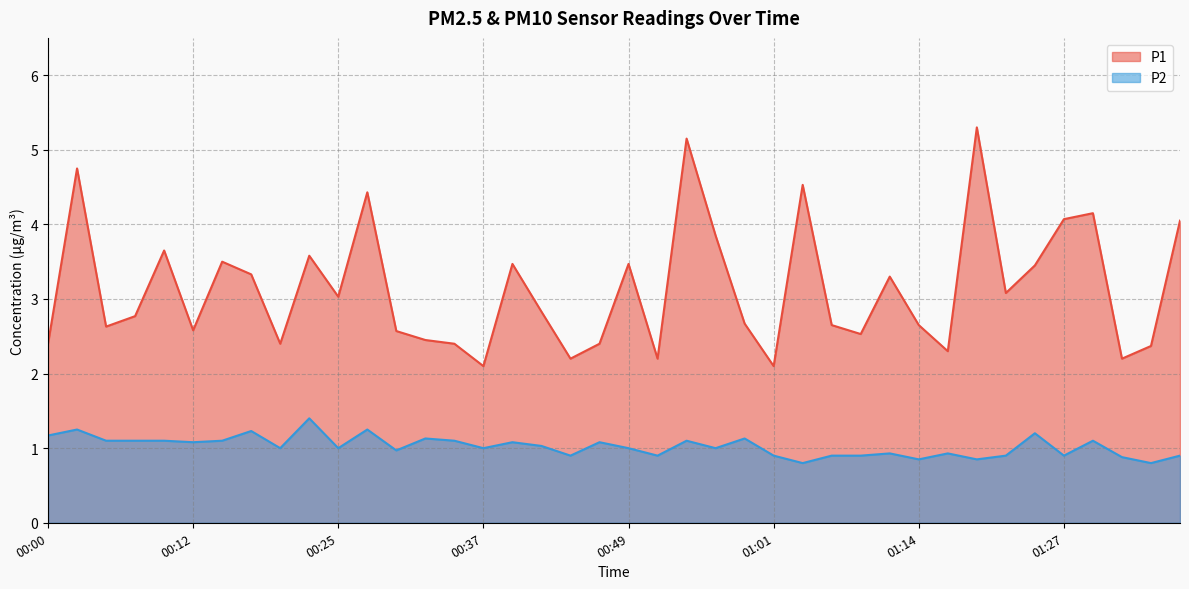

Read the P1 value at 01:27.

4.1